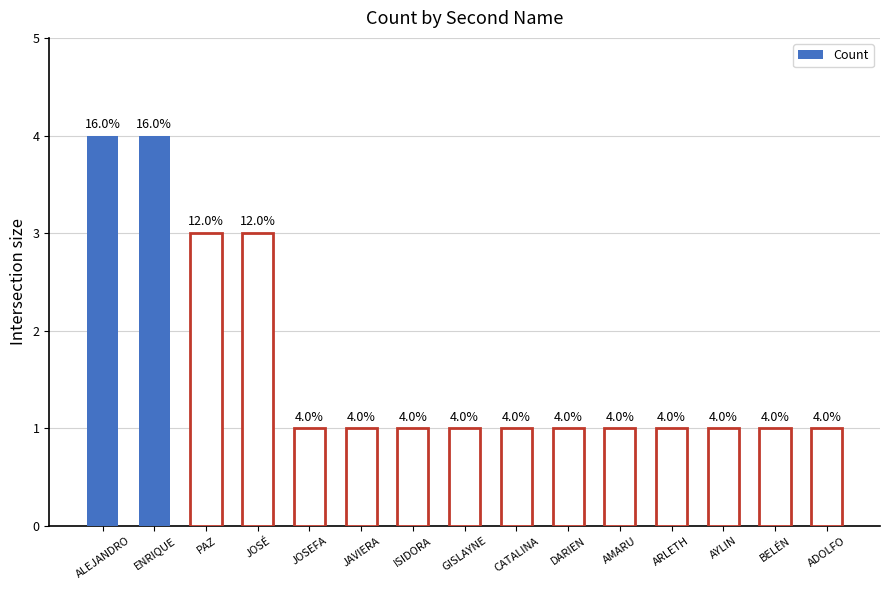

What is the approximate value at BELÉN?

1